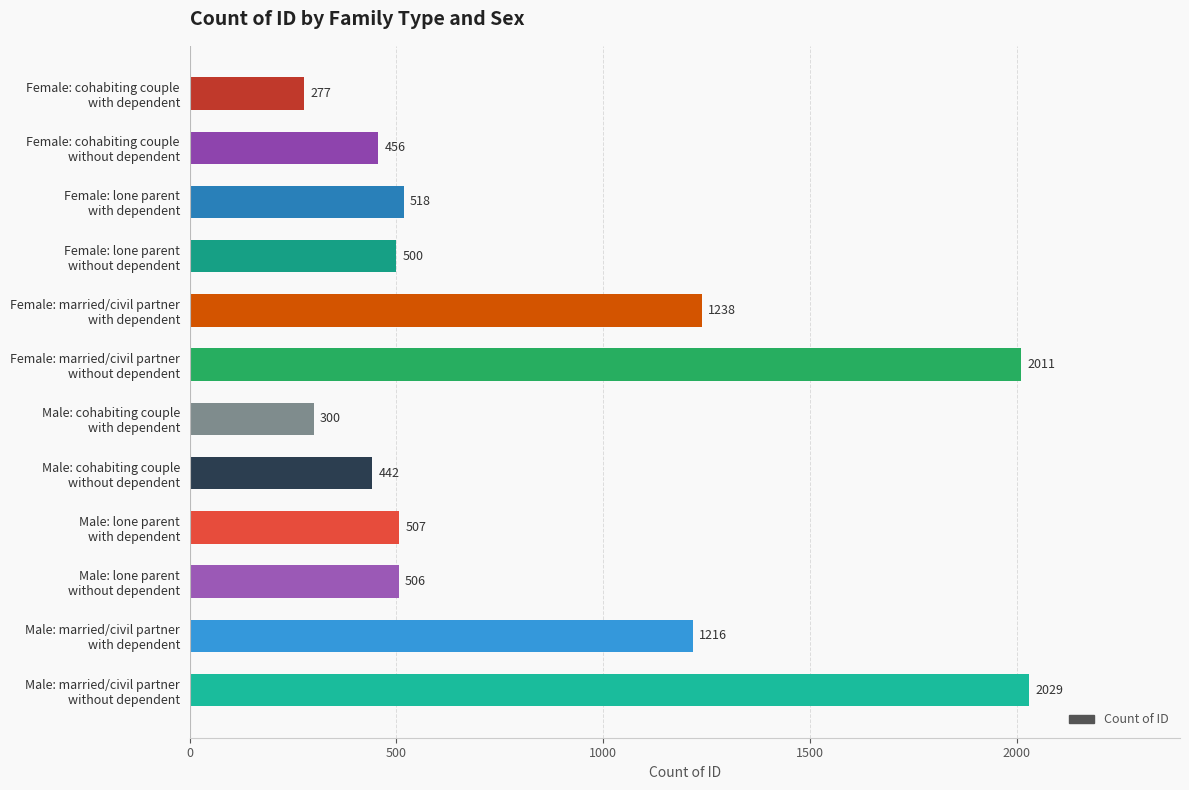

Reading top to bottom, transcribe all the data shown in this chart.

277	456	518	500	1238	2011	300	442	507	506	1216	2029